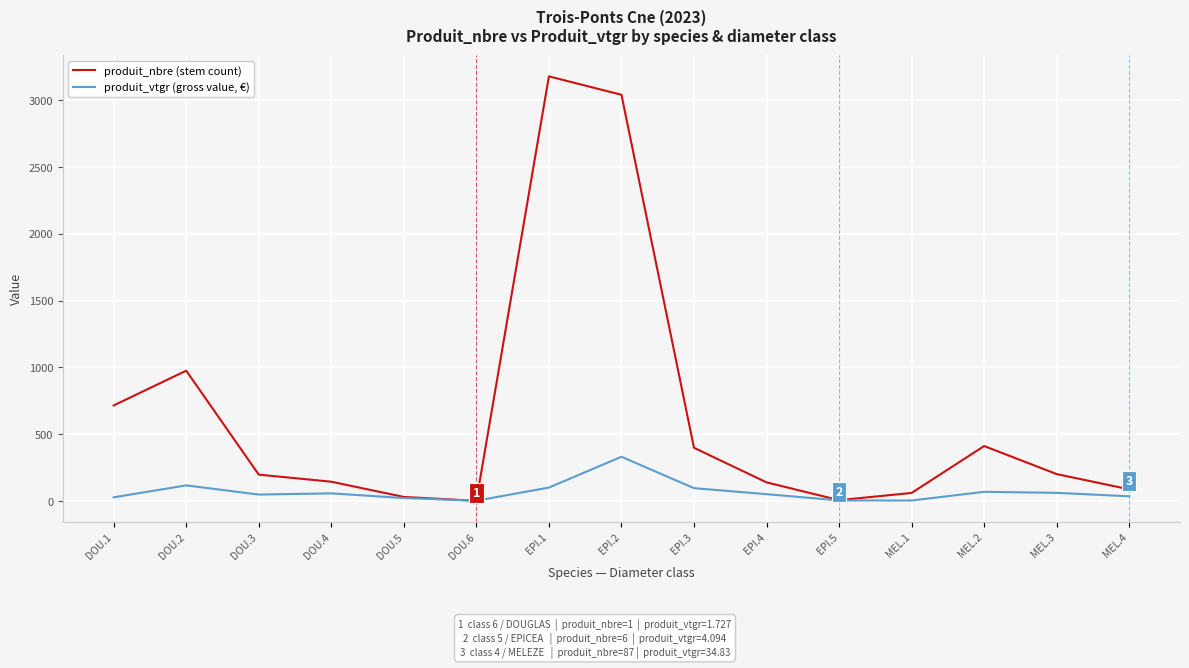

What is the maximum value shown in the chart?

3178.0